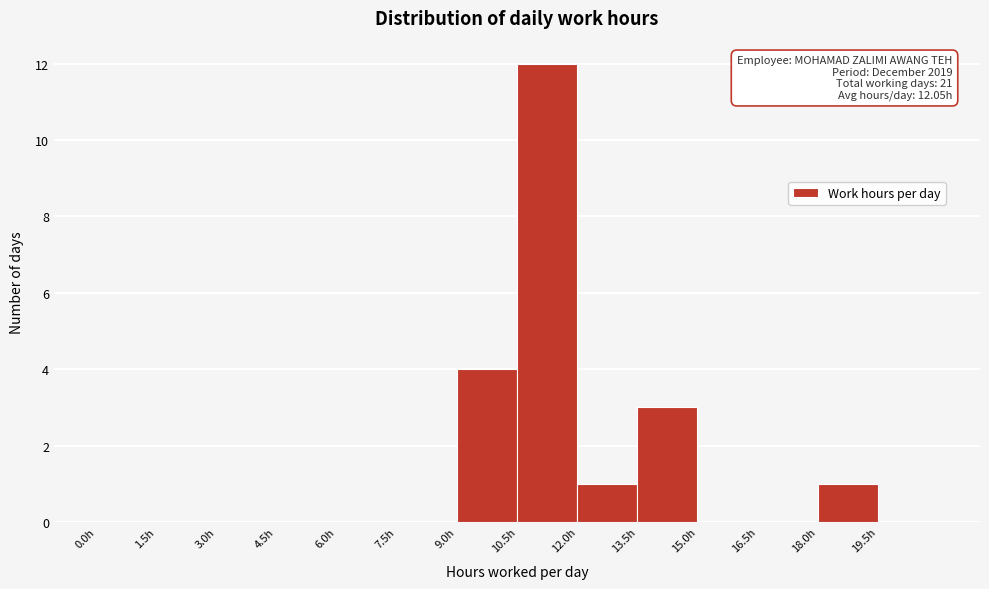

Over which range of the x-axis is the bar tallest?

10.5 to 12.0